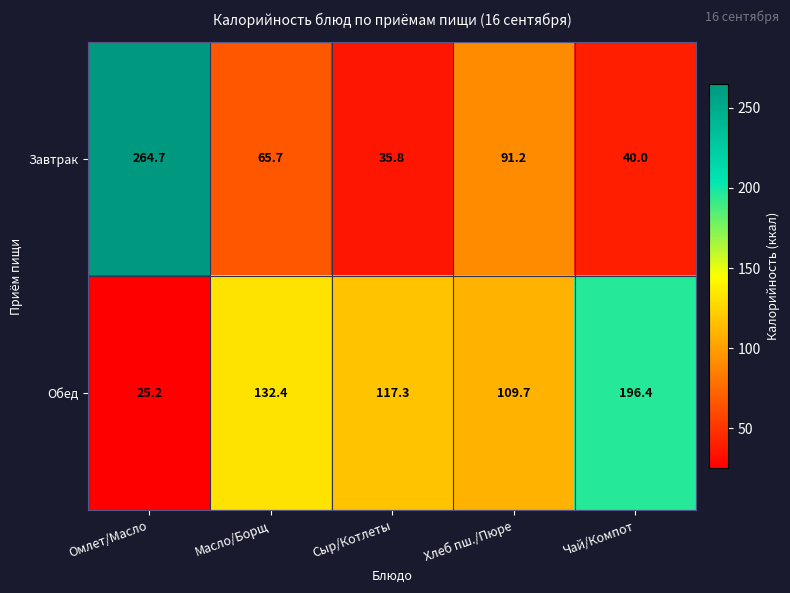

The Обед series shows 44.8 at Омлет/Масло. True or false?

False